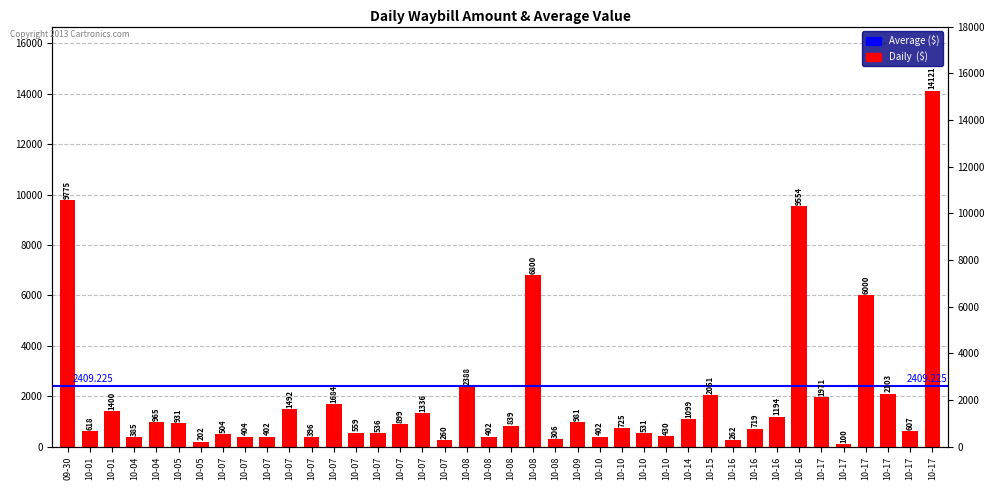

What is the change in value from 10-07 to 10-17?

+13717